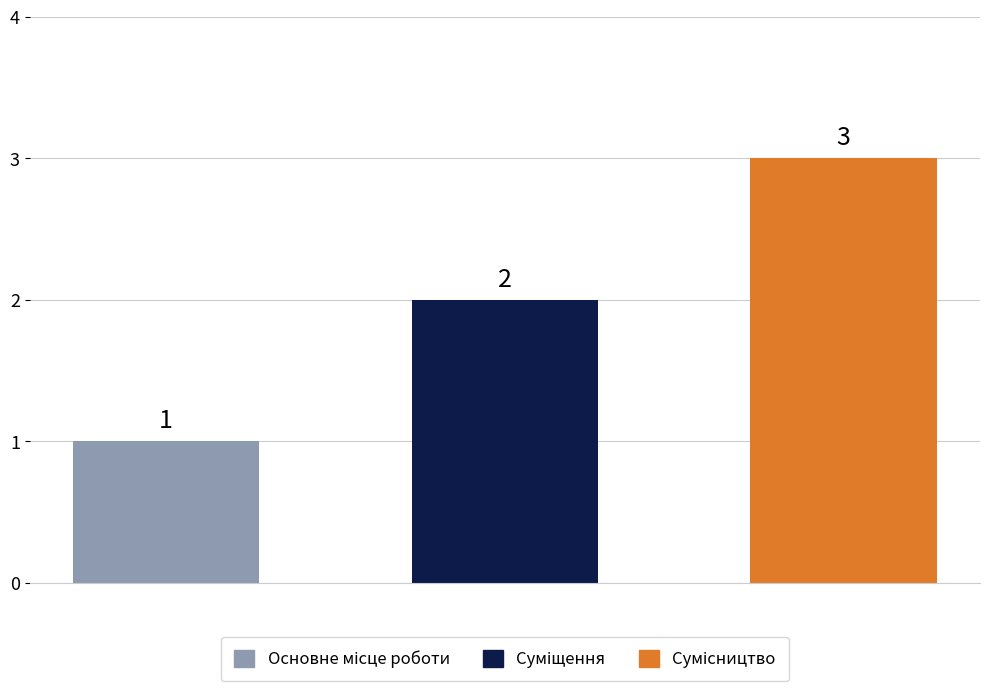

What is the maximum value shown in the chart?

3